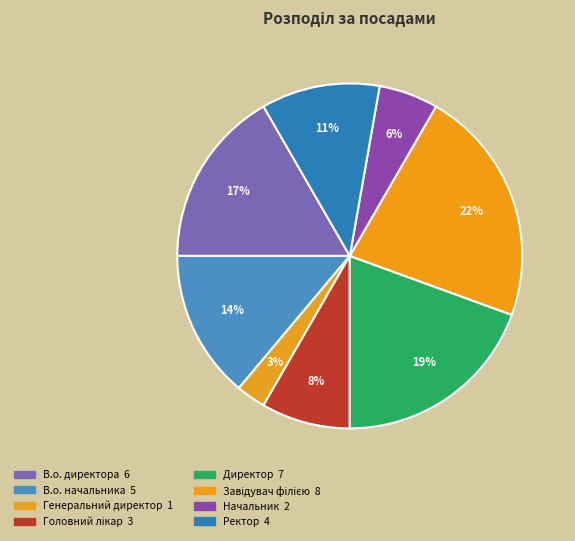

What percentage is the Головний лікар slice, to the nearest percent?

8%